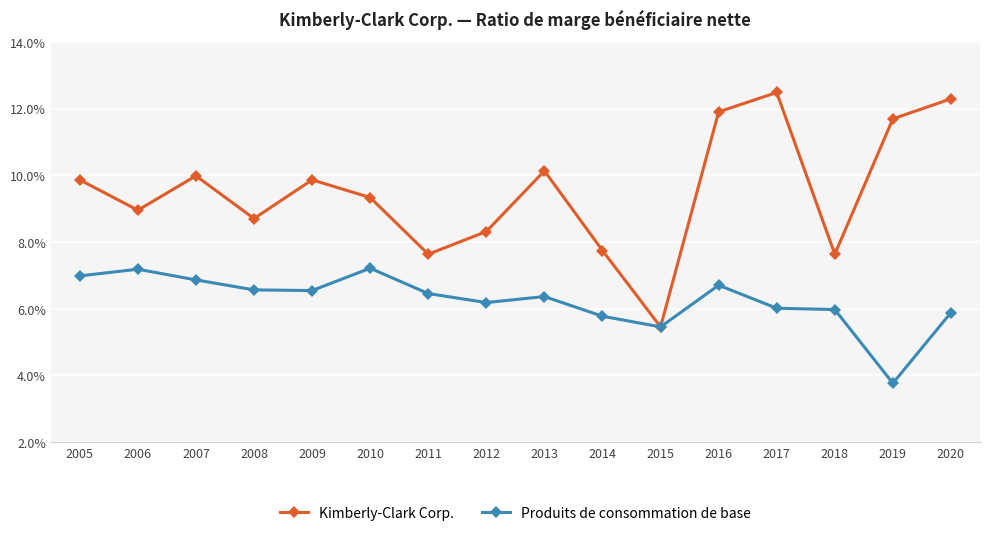

Is this an area chart (filled region under the line)?

No